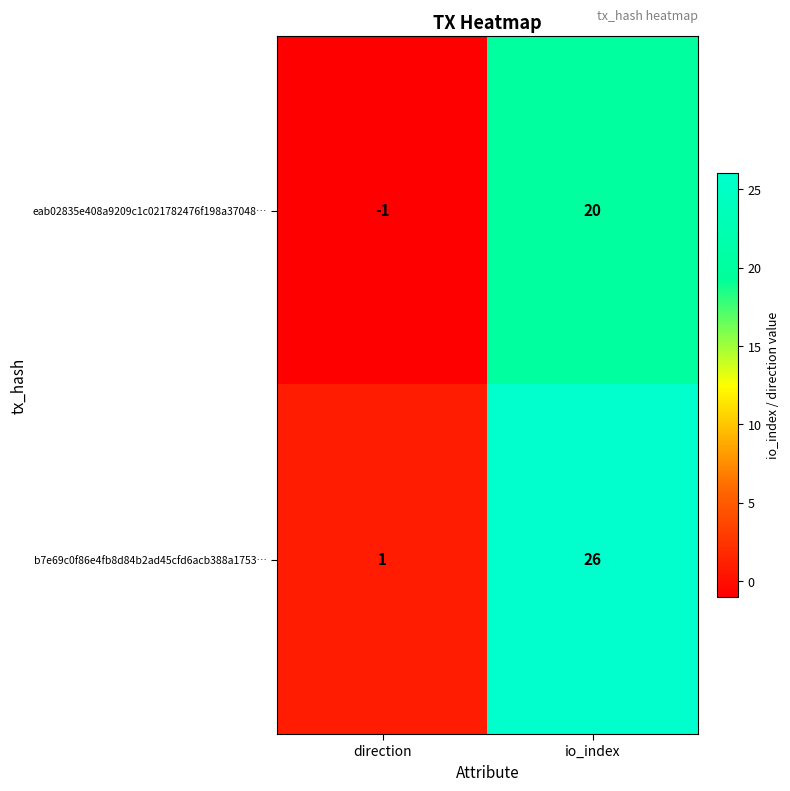

Which series has the largest total across all categories?

b7e69c0f86e4fb8d84b2ad45cfd6acb388a1753…